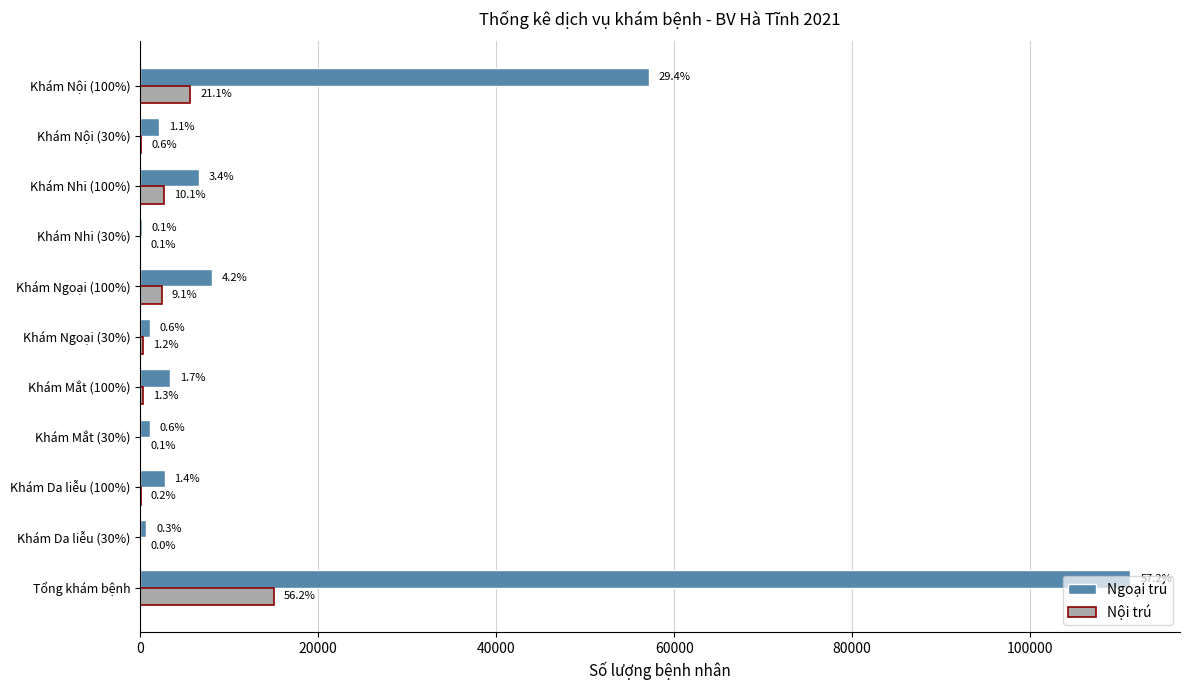

What are all the series names shown in the legend?

Ngoại trú, Nội trú